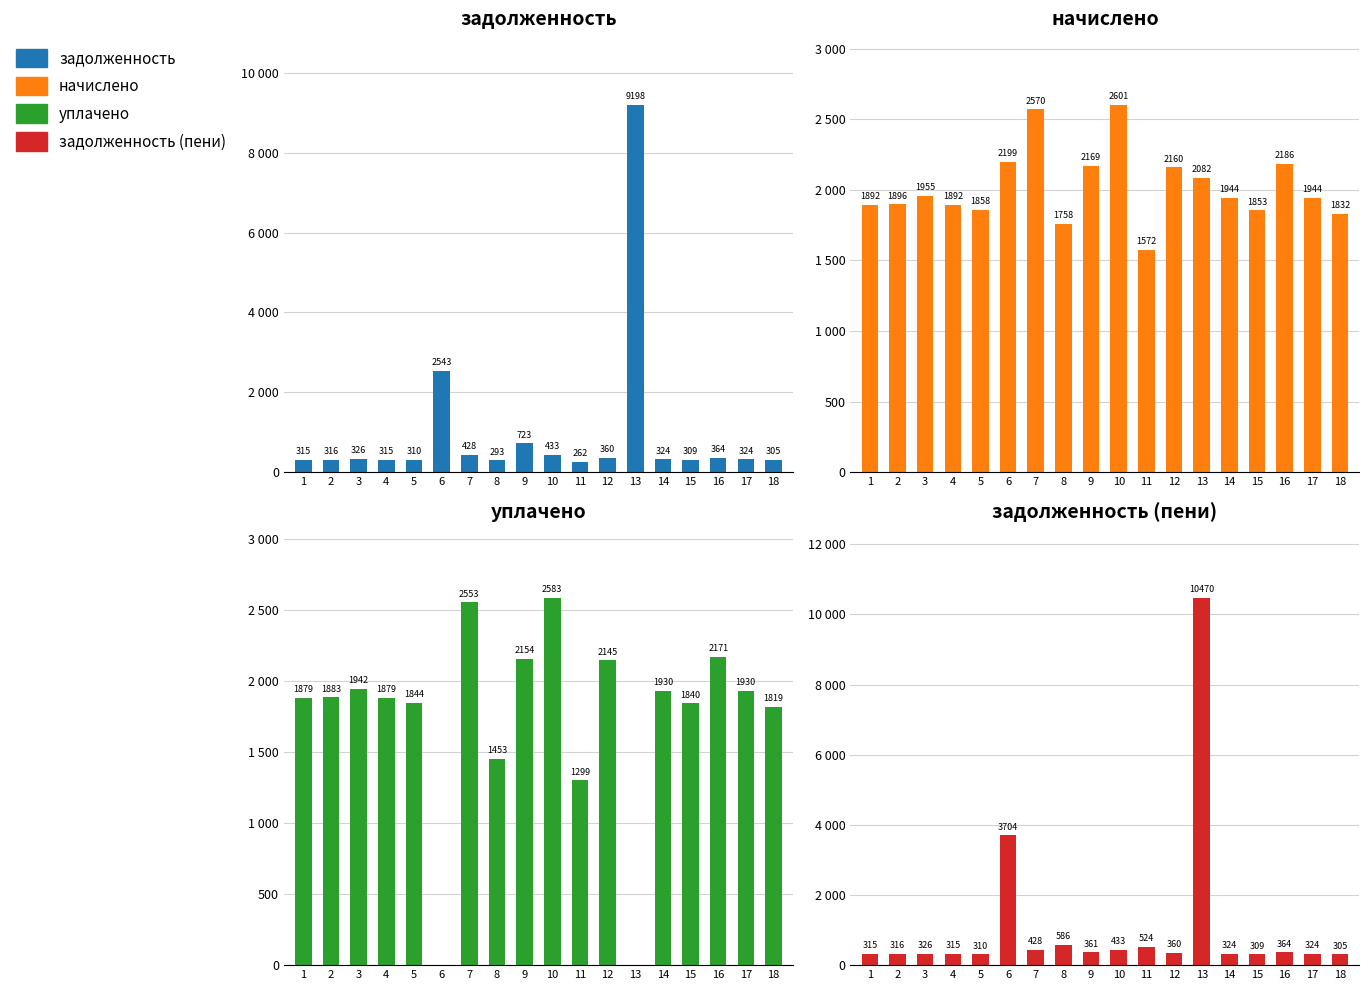

What is the sum of all задолженность values?

17449.2